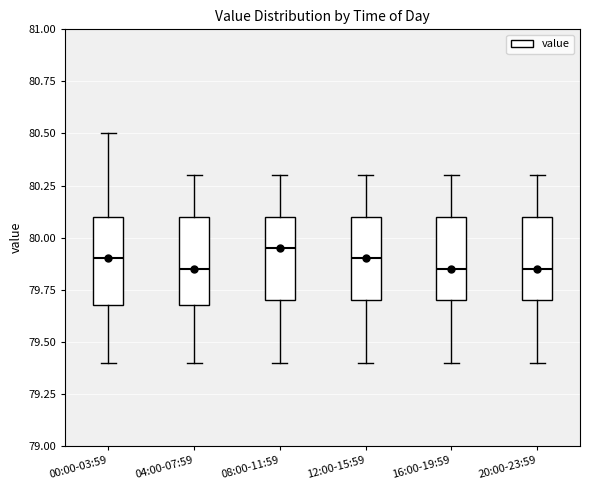

Reading left to right, transcribe this box plot: for each box, give where its median line is, the range the box spans, and where its two whiskers end, as read against the y-axis. The values are not printed on the chart, so give them approximately, as read against the axis.

00:00-03:59: median 79.90, box 79.70 to 80.10, whiskers 79.40 to 80.50
04:00-07:59: median 79.85, box 79.70 to 80.10, whiskers 79.40 to 80.30
08:00-11:59: median 79.95, box 79.70 to 80.10, whiskers 79.40 to 80.30
12:00-15:59: median 79.90, box 79.70 to 80.10, whiskers 79.40 to 80.30
16:00-19:59: median 79.85, box 79.70 to 80.10, whiskers 79.40 to 80.30
20:00-23:59: median 79.85, box 79.70 to 80.10, whiskers 79.40 to 80.30